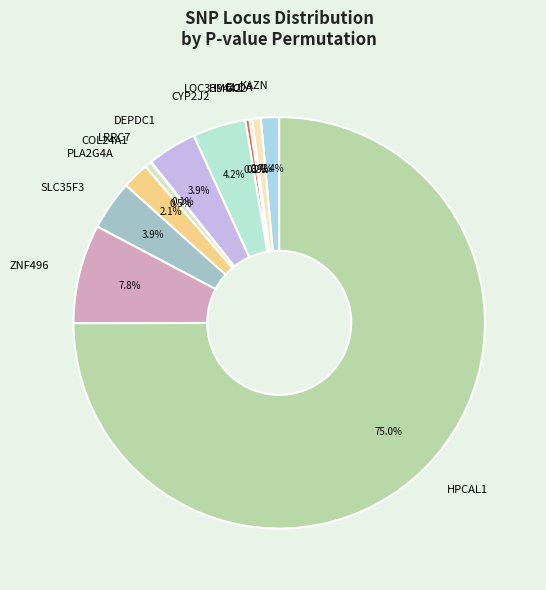

The DEPDC1 slice represents 14% of the pie. True or false?

False